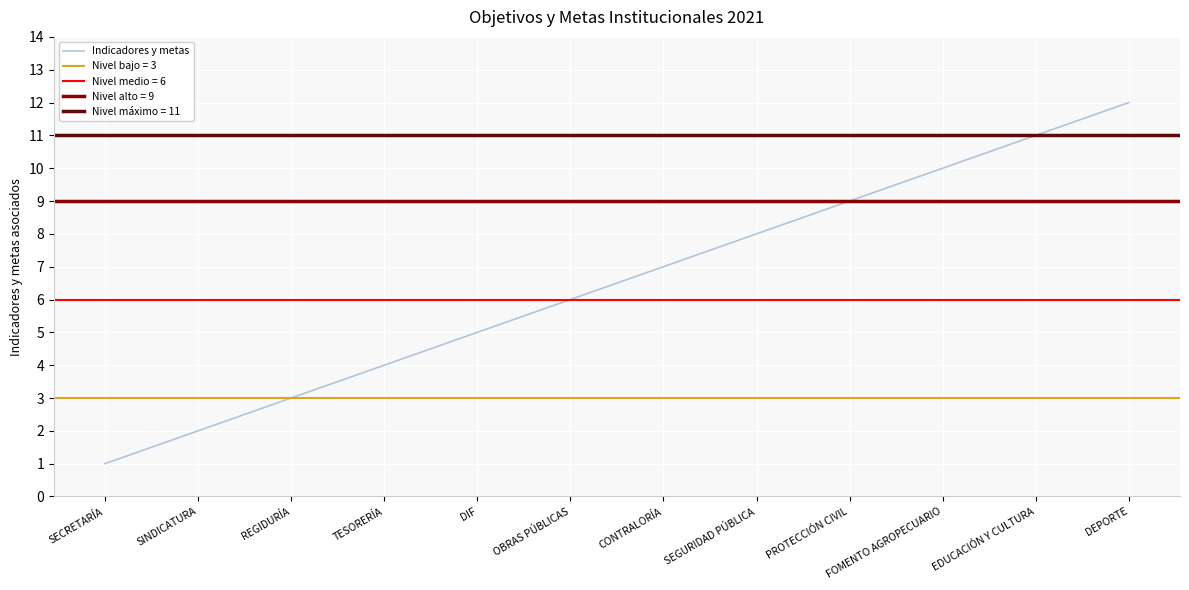

At which category does the chart reach its minimum across all series?

SECRETARÍA